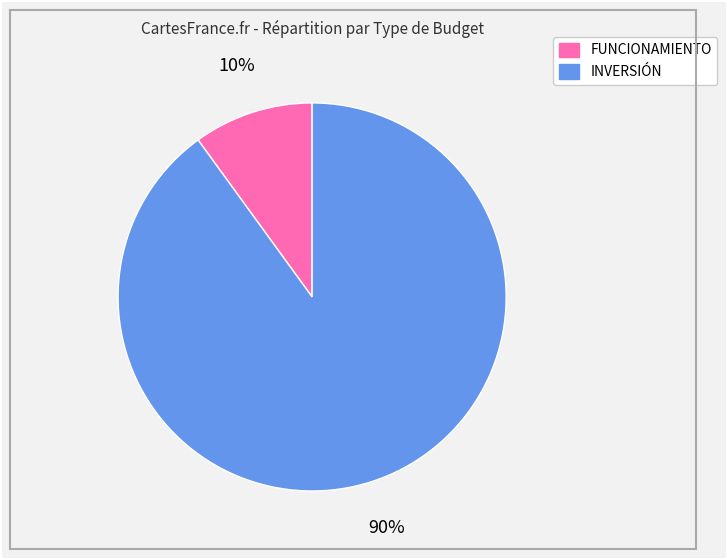

The FUNCIONAMIENTO slice represents 19% of the pie. True or false?

False